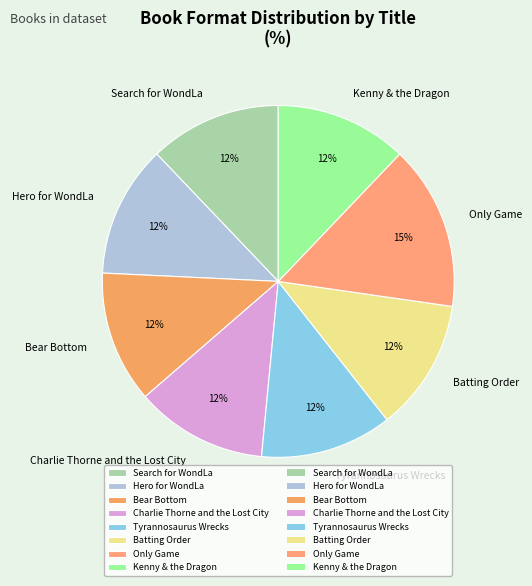

Which has a higher value, Kenny & the Dragon or Only Game?

Only Game